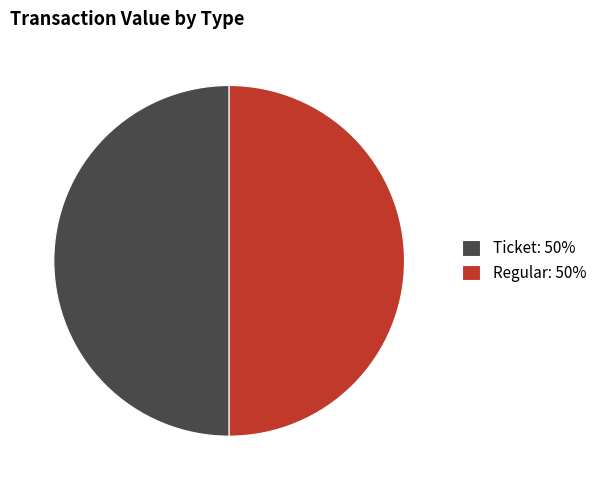

Do Ticket: 50% and Regular: 50% together represent more than half of the pie?

Yes